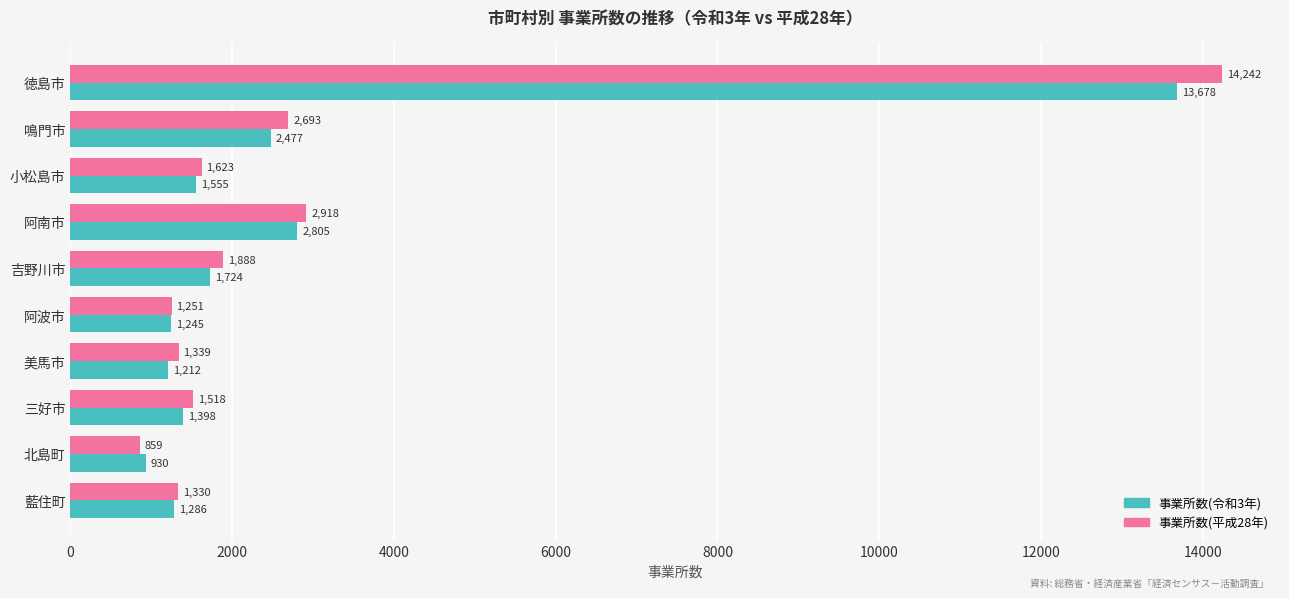

List the series in order of their overall mean, lowest first.

事業所数(令和3年), 事業所数(平成28年)